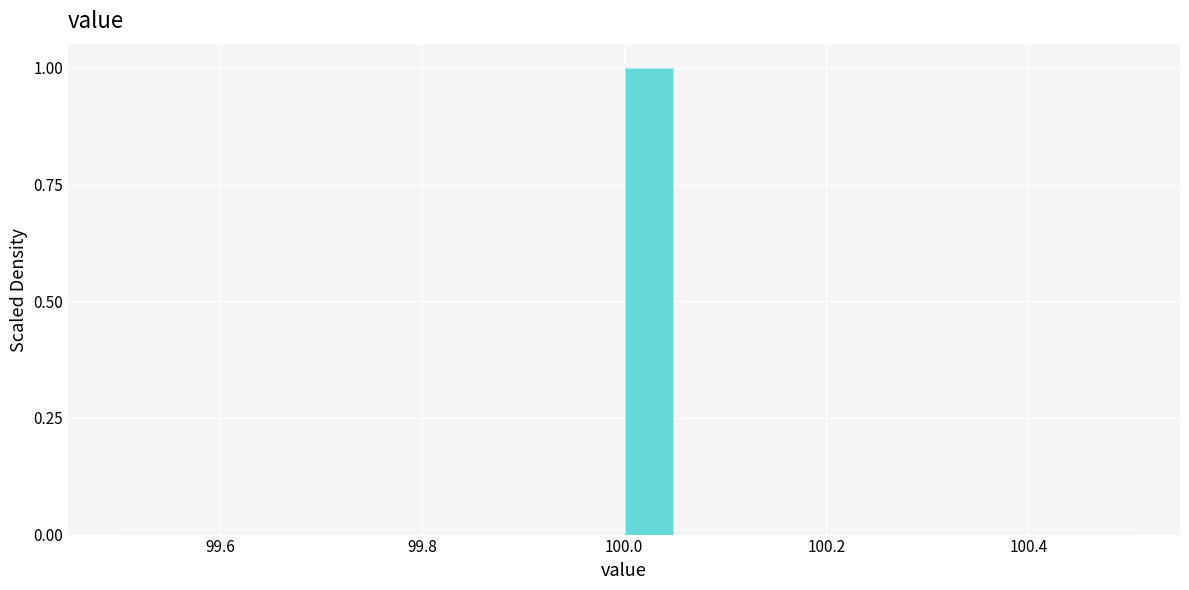

Around what value on the x-axis is the tallest bar? Give the approximate position of its centre, as read against the axis.

100.02